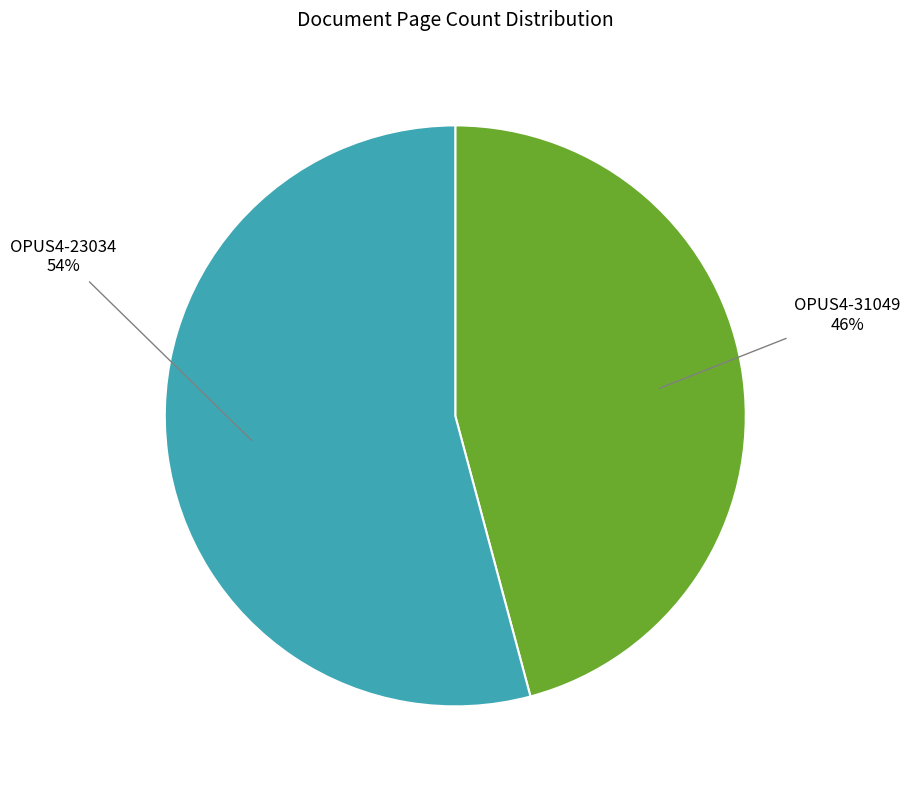

Does any single category account for the majority?

Yes